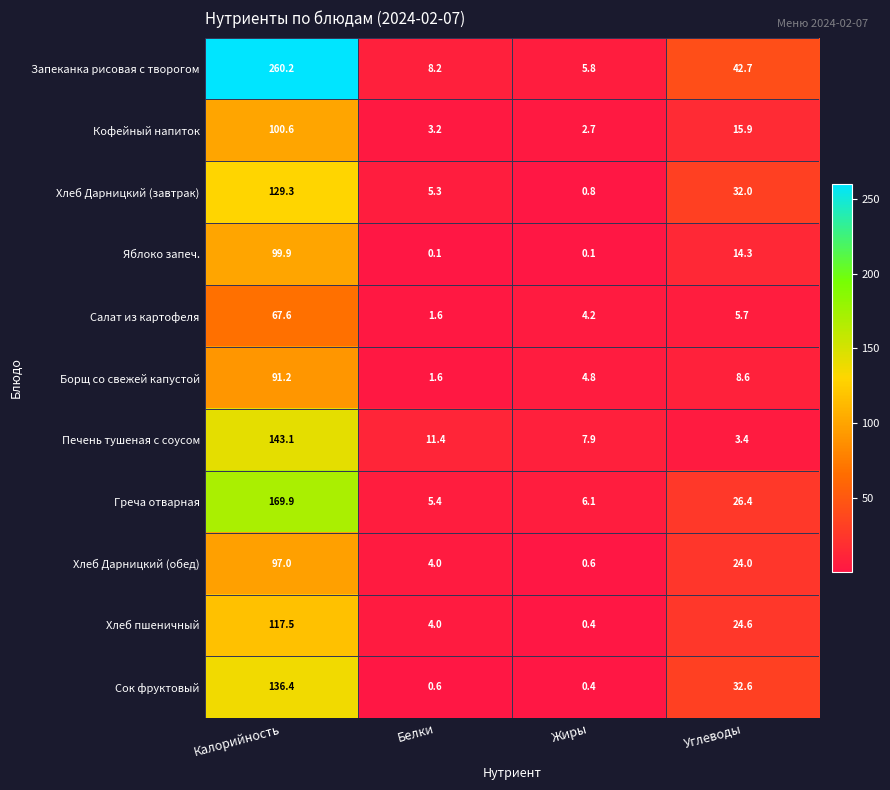

List the series in order of their peak value, lowest first.

Салат из картофеля, Борщ со свежей капустой, Хлеб Дарницкий (обед), Яблоко запеч., Кофейный напиток, Хлеб пшеничный, Хлеб Дарницкий (завтрак), Сок фруктовый, Печень тушеная с соусом, Греча отварная, Запеканка рисовая с творогом